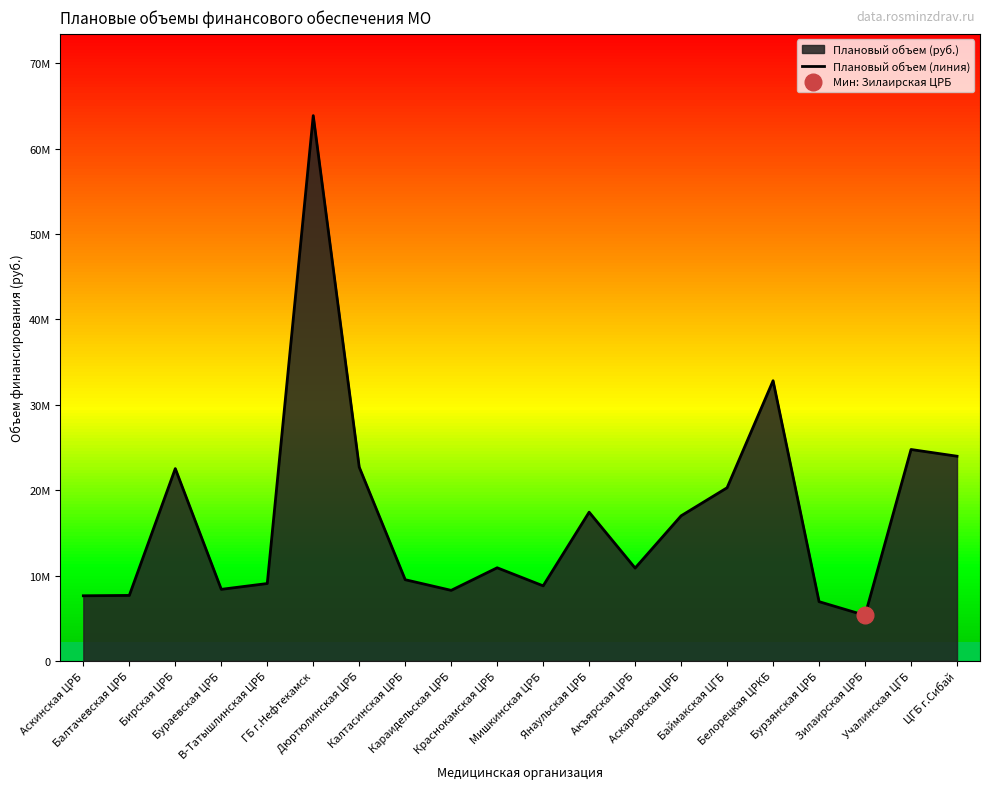

The chart shows a value of 13331435 at Мишкинская ЦРБ. True or false?

False